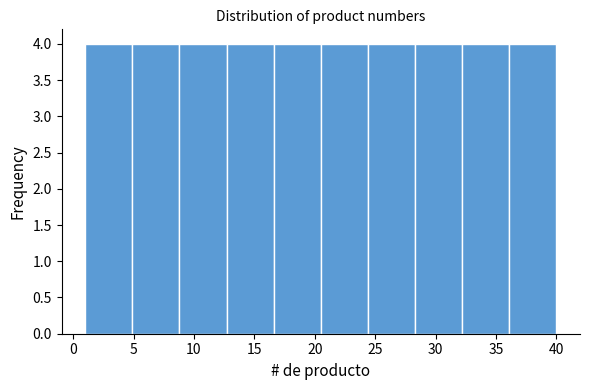

Reading left to right, list every bar in this chart as the range it spans on the x-axis followed by its height. Neither the bar edges nor the heights are printed on the chart, so give them approximately, as read against the axes.

1.0 to 4.9: 4
4.9 to 8.8: 4
8.8 to 12.7: 4
12.7 to 16.6: 4
16.6 to 20.5: 4
20.5 to 24.4: 4
24.4 to 28.3: 4
28.3 to 32.2: 4
32.2 to 36.1: 4
36.1 to 40.0: 4